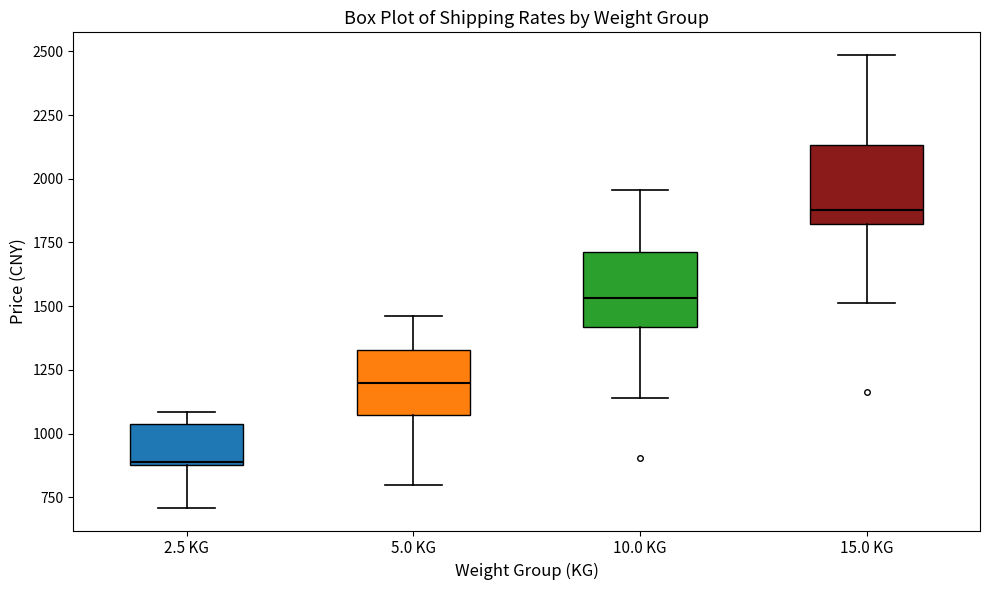

Reading left to right, read every box against the y-axis: the position of its median line, the range the box covers, and the ends of its whiskers. The values are not printed on the chart, so give them approximately, as read against the axis.

2.5 KG: median 900, box 900 to 1050, whiskers 700 to 1100
5.0 KG: median 1200, box 1050 to 1350, whiskers 800 to 1450
10.0 KG: median 1550, box 1400 to 1700, whiskers 1150 to 1950
15.0 KG: median 1900, box 1800 to 2150, whiskers 1500 to 2500